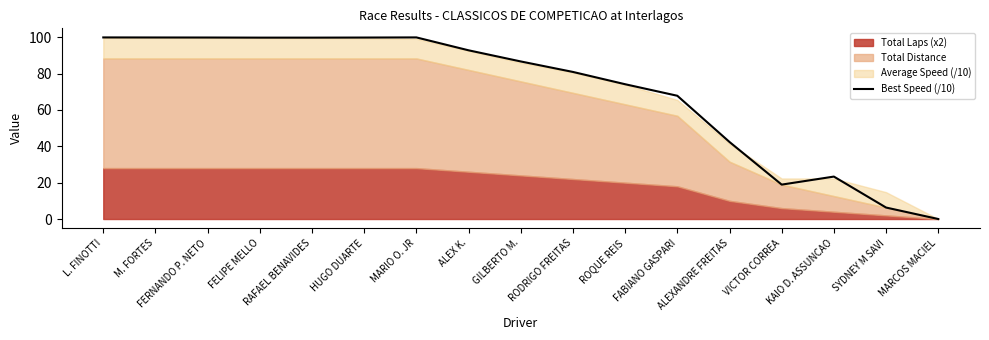

How many categories are shown in the chart?

17